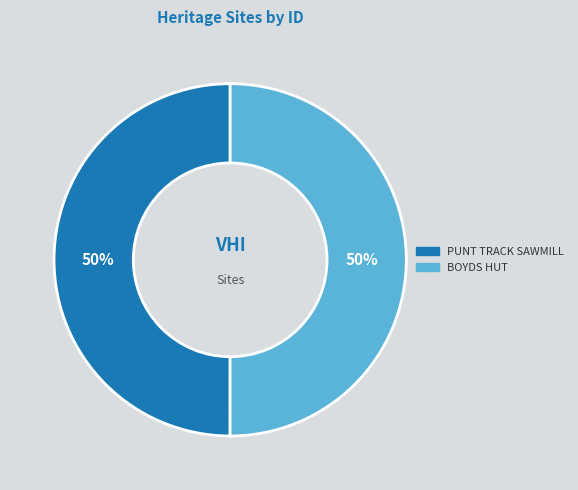

The PUNT TRACK SAWMILL slice represents 50% of the pie. True or false?

True